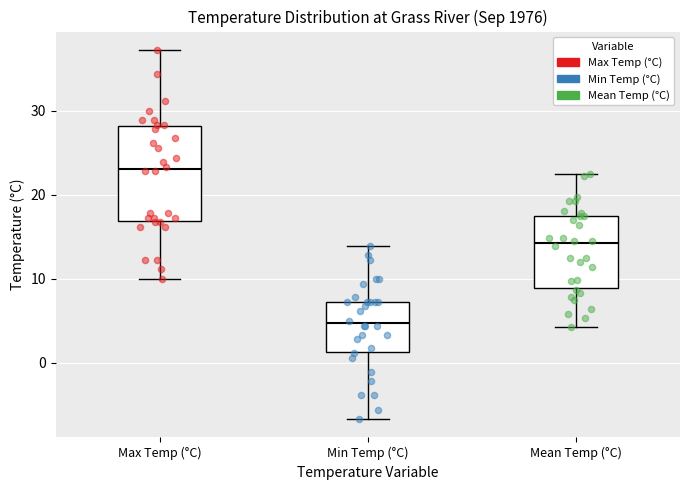

Comparing the boxes themselves (not the whiskers), which one is the tallest?

Max Temp (°C)